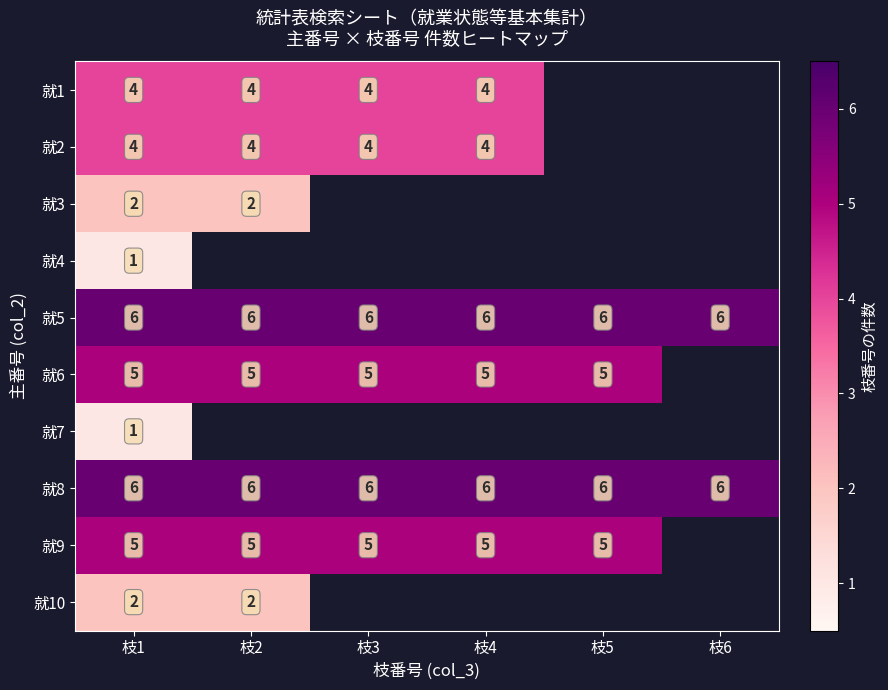

Is the value of 就3 at 枝2 greater than the value of 就2 at 枝1?

No